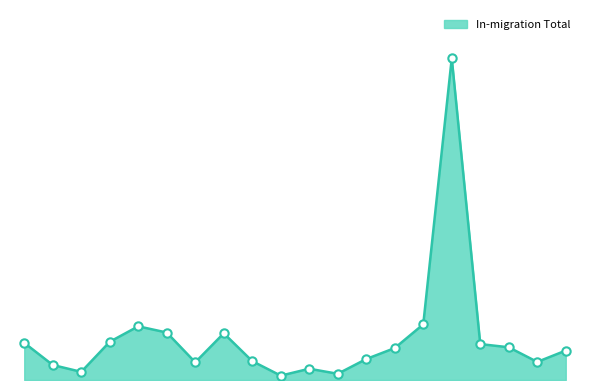

Is this an area chart (filled region under the line)?

Yes